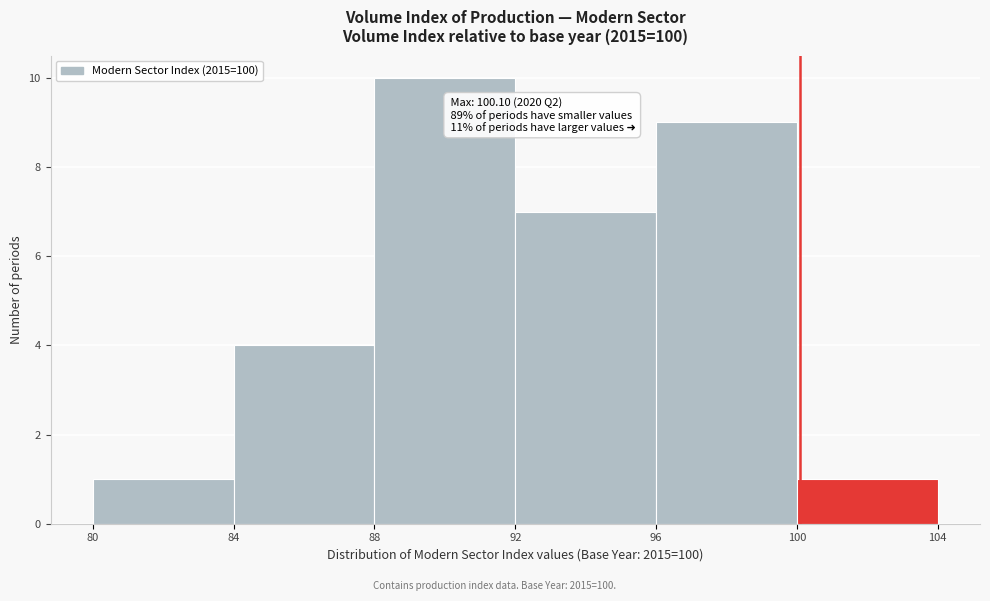

Which range on the x-axis has the tallest bar?

88 to 92